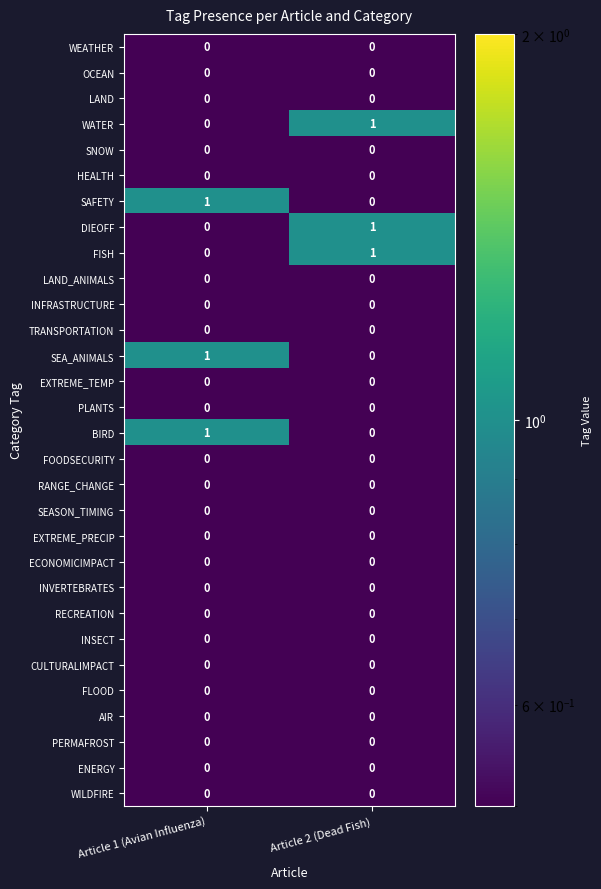

What is the total value across all series at Article 1 (Avian Influenza)?

3